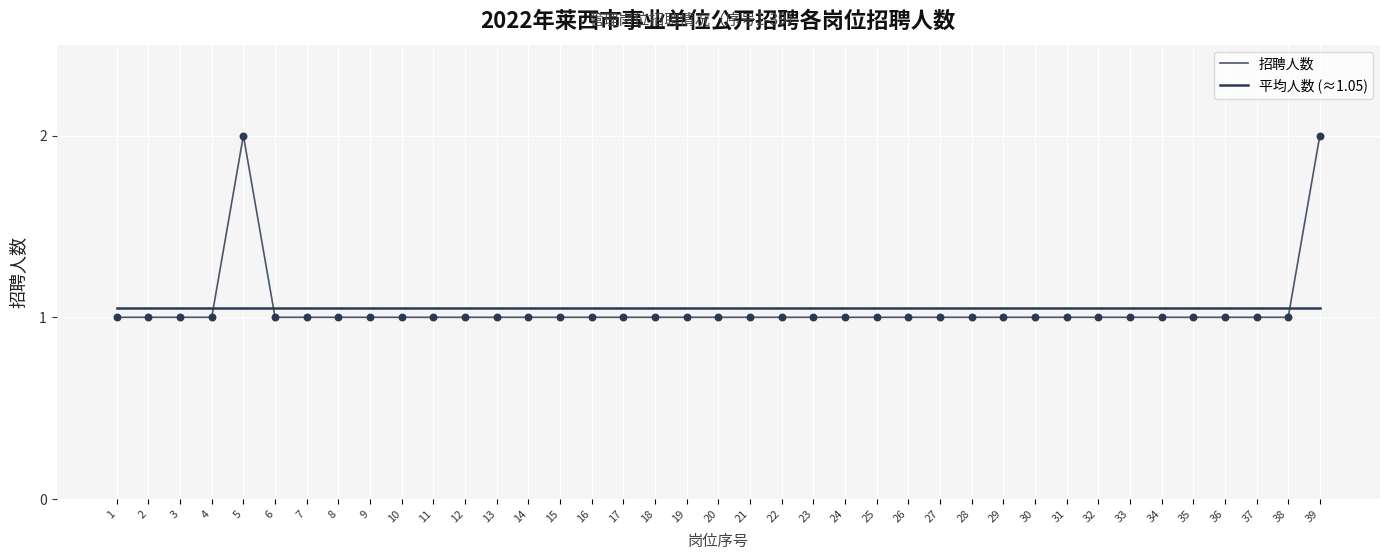

At how many categories does at least one series exceed 1?

39